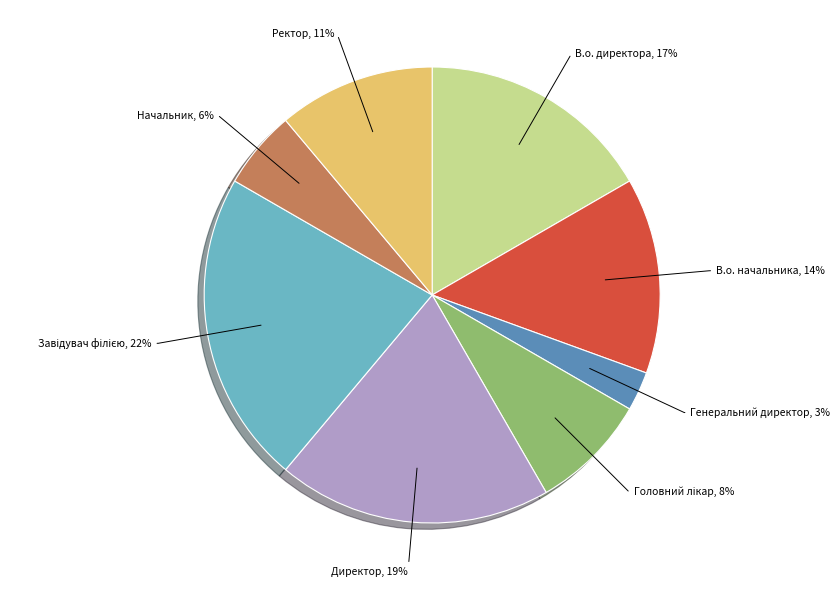

To the nearest percent, what is the average slice percentage?

12%